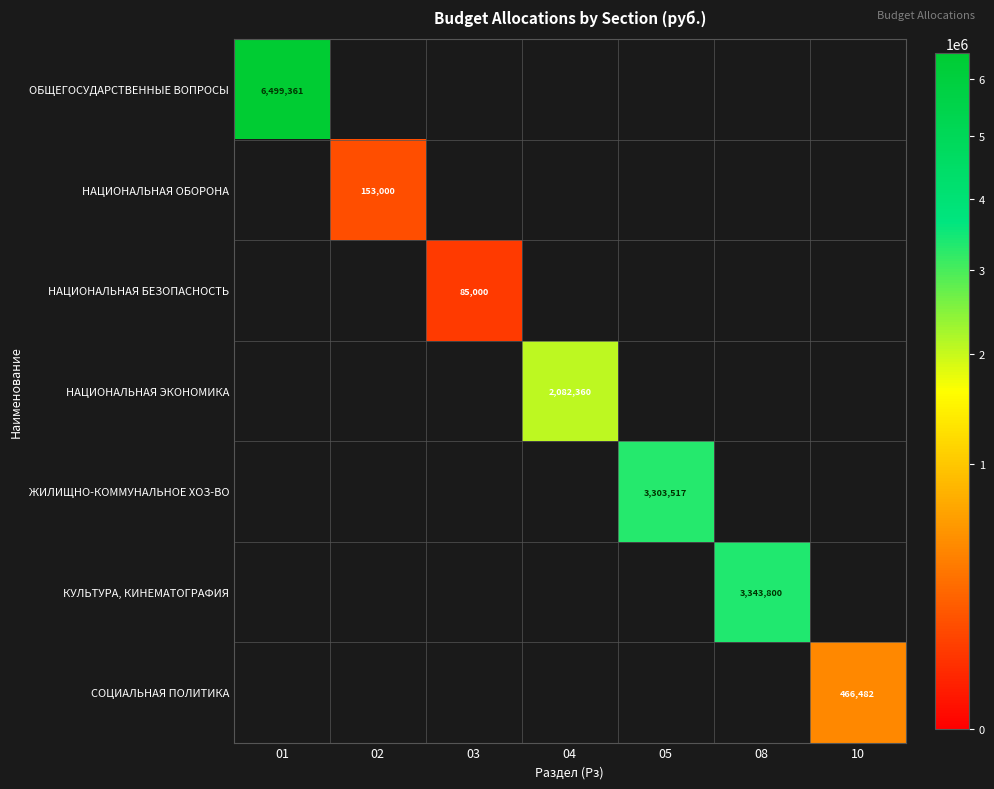

Is it true that НАЦИОНАЛЬНАЯ ЭКОНОМИКА equals 2919869 at 04?

False